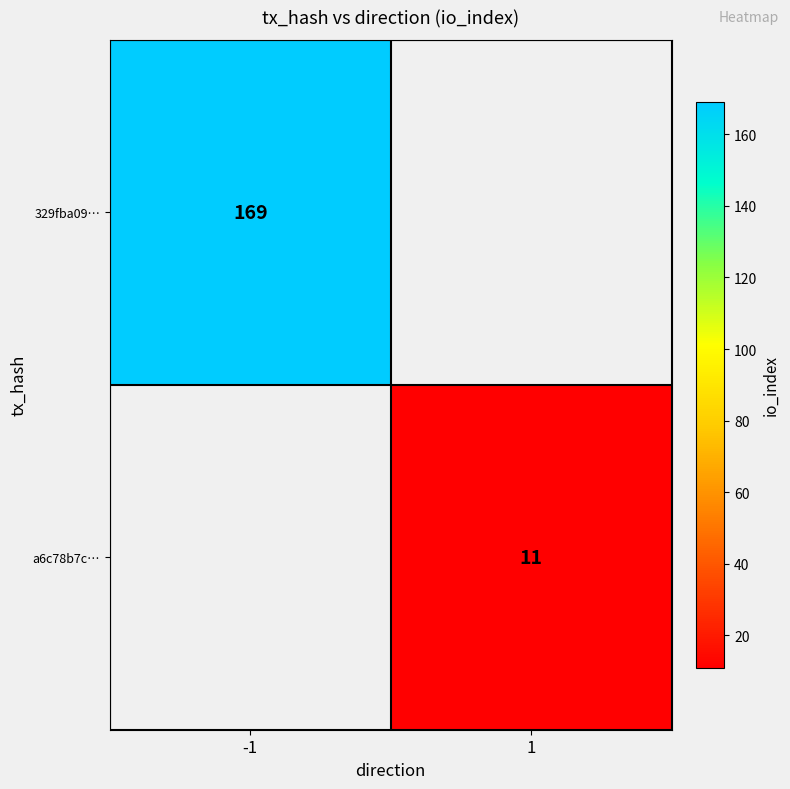

The a6c78b7c… series shows 3 at 1. True or false?

False